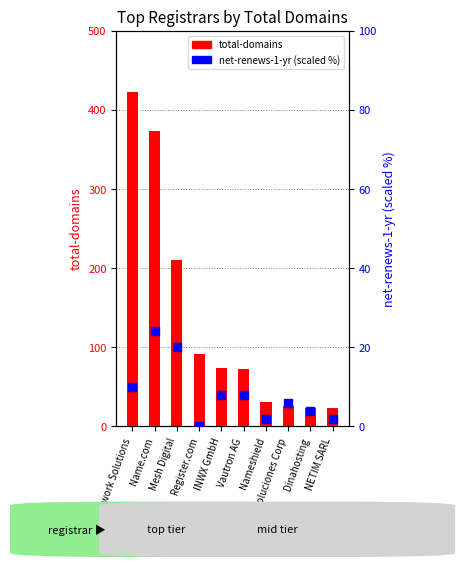

What are all the series names shown in the legend?

total-domains, net-renews-1-yr (scaled)